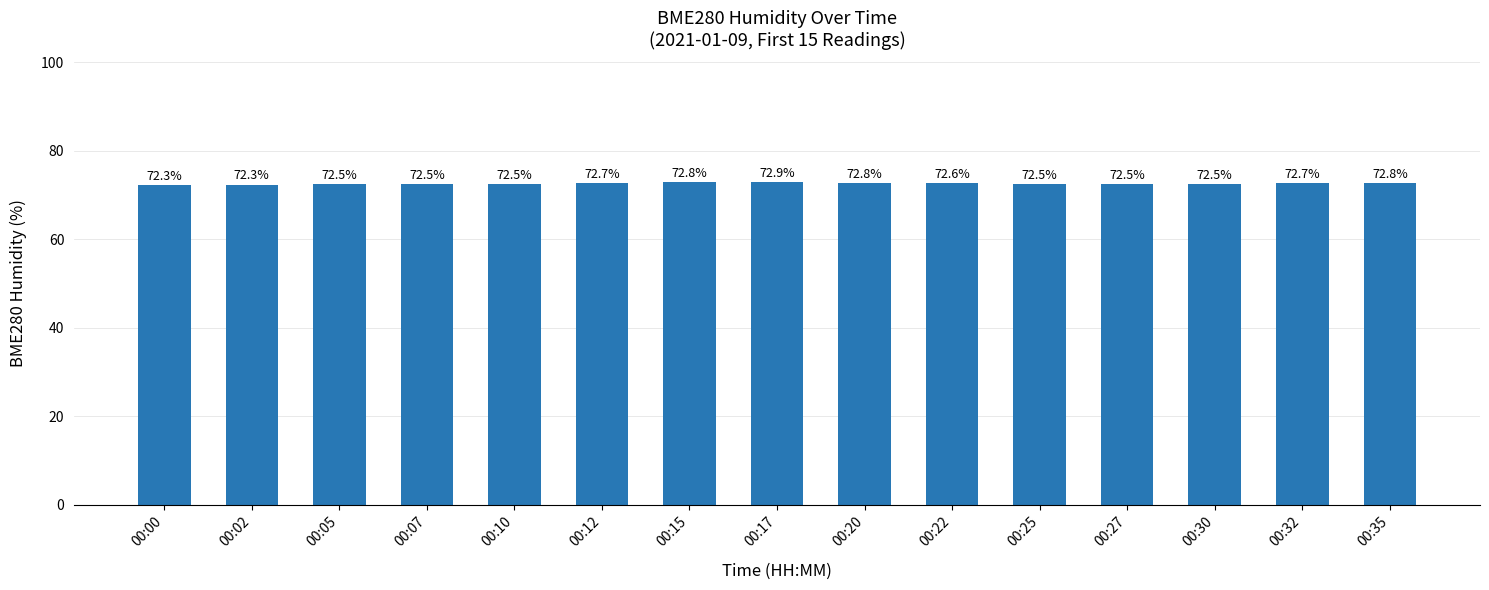

What is the smallest value displayed?

72.3